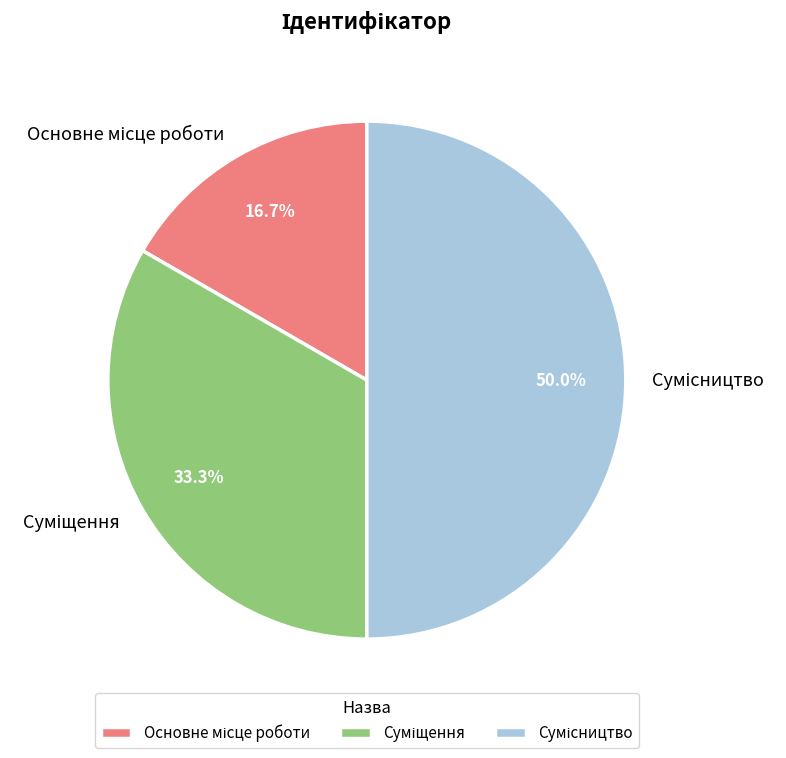

How many slices are in this pie chart?

3